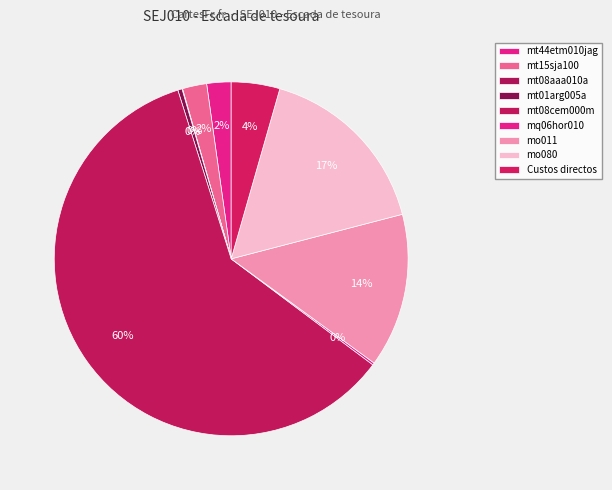

To the nearest percent, what is the average slice percentage?

11%